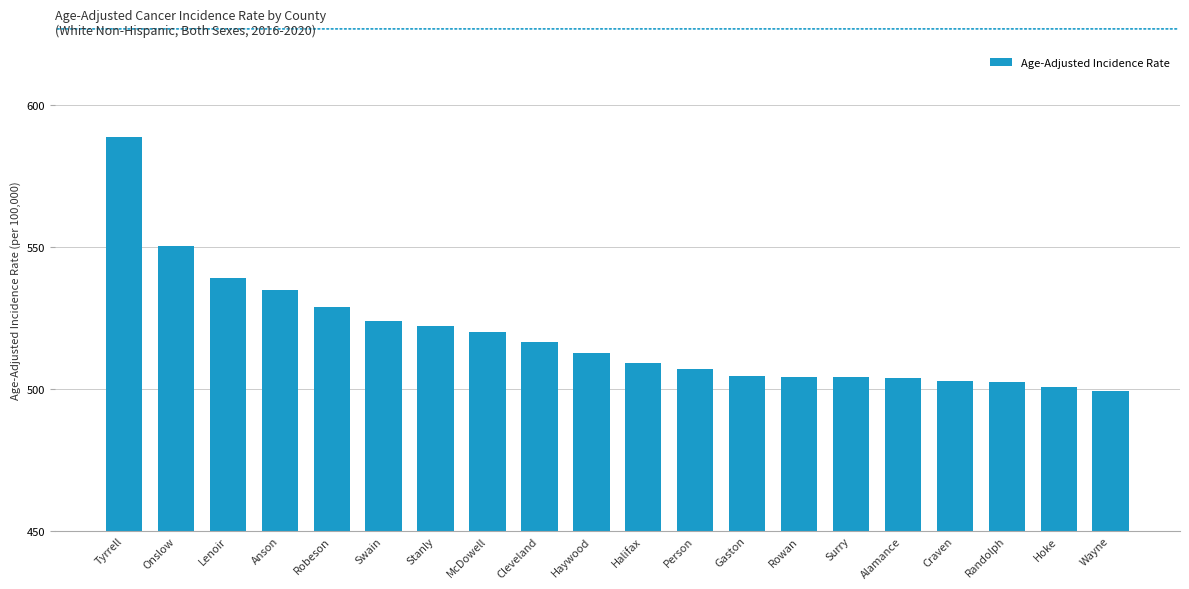

The chart shows a value of 500.5 at Hoke. True or false?

True